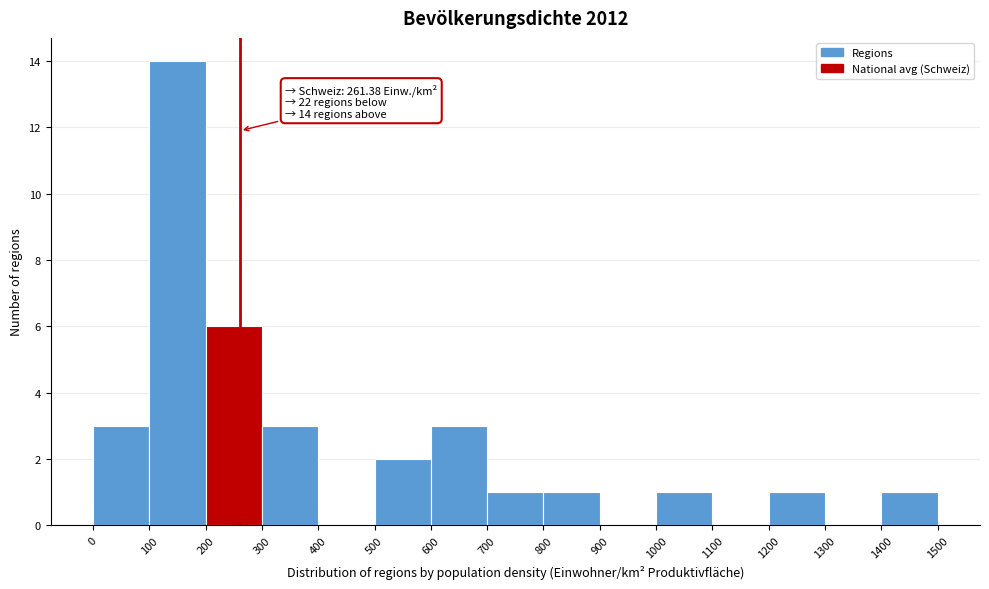

Which range on the x-axis has the tallest bar?

100 to 200